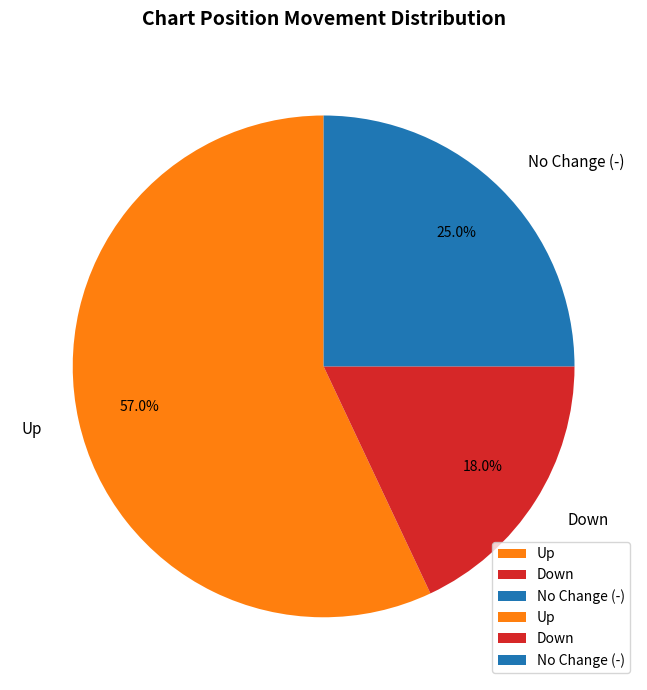

Is Up the majority of the pie?

Yes